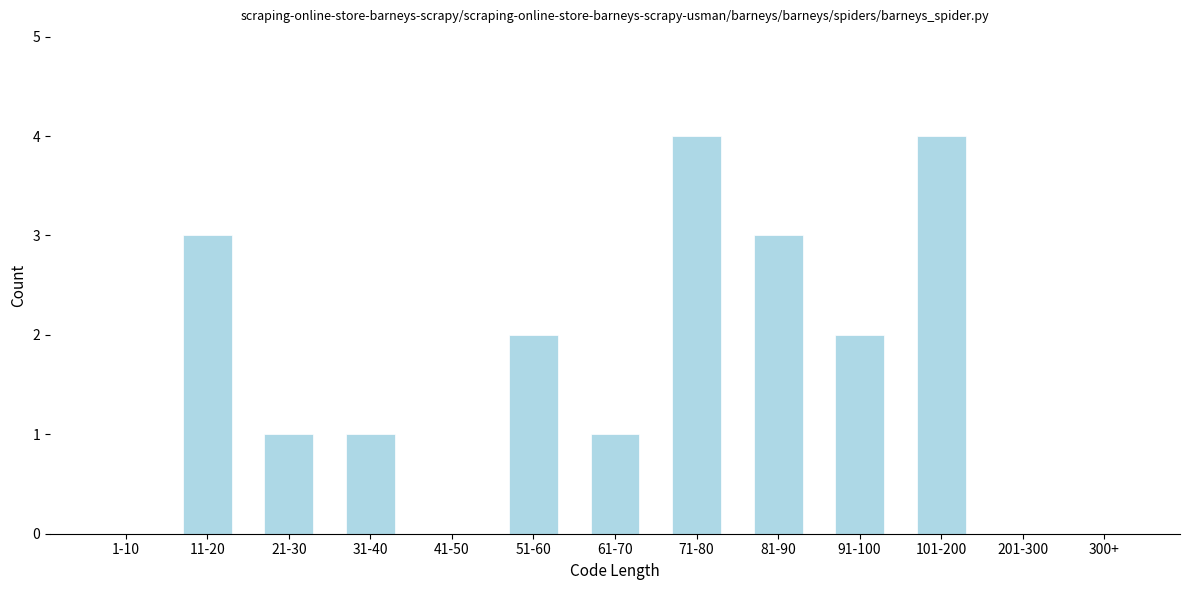

Reading left to right, list all the values displayed in this chart.

1-10=0	11-20=3	21-30=1	31-40=1	41-50=0	51-60=2	61-70=1	71-80=4	81-90=3	91-100=2	101-200=4	201-300=0	300+=0